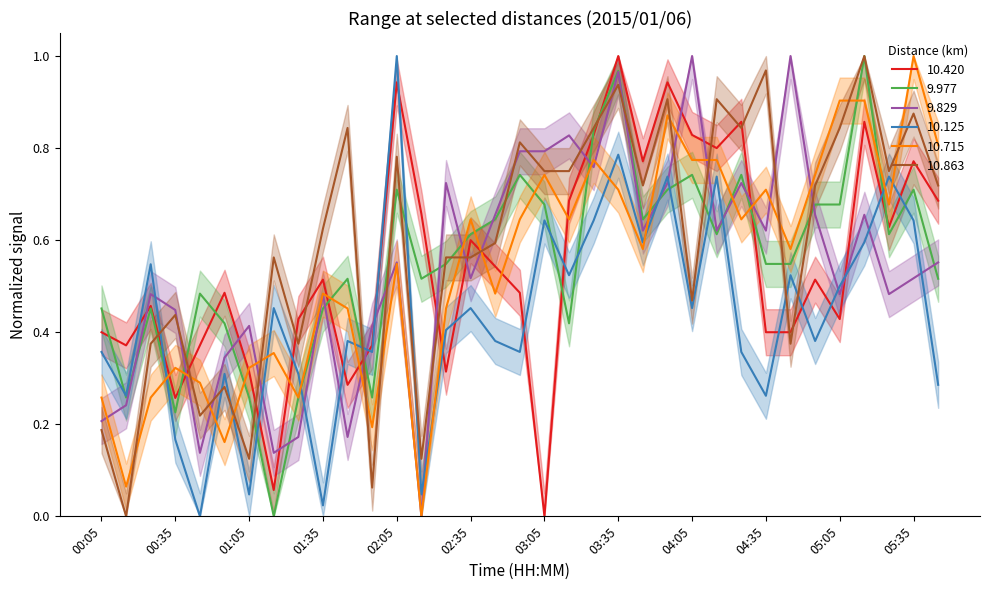

Reading left to right, extract all data points from this chart.

10.420: 00:05=0.4	00:15=0.4	00:25=0.5	00:35=0.3	00:45=0.4	00:55=0.5	01:05=0.3	01:15=0.1	01:25=0.4	01:35=0.5	01:45=0.3	01:55=0.4	02:05=0.9	02:15=0.7	02:25=0.3	02:35=0.6	02:45=0.5	02:55=0.5	03:05=0.0	03:15=0.7	03:25=0.8	03:35=1.0	03:45=0.8	03:55=0.9	04:05=0.8	04:15=0.8	04:25=0.9	04:35=0.4	04:45=0.4	04:55=0.5	05:05=0.4	05:15=0.9	05:25=0.6	05:35=0.8	05:45=0.7
9.977: 00:05=0.5	00:15=0.3	00:25=0.5	00:35=0.2	00:45=0.5	00:55=0.4	01:05=0.3	01:15=0.0	01:25=0.3	01:35=0.5	01:45=0.5	01:55=0.3	02:05=0.7	02:15=0.5	02:25=0.5	02:35=0.6	02:45=0.6	02:55=0.7	03:05=0.7	03:15=0.4	03:25=0.8	03:35=1.0	03:45=0.6	03:55=0.7	04:05=0.7	04:15=0.6	04:25=0.7	04:35=0.5	04:45=0.5	04:55=0.7	05:05=0.7	05:15=1.0	05:25=0.6	05:35=0.7	05:45=0.5
9.829: 00:05=0.2	00:15=0.2	00:25=0.5	00:35=0.4	00:45=0.1	00:55=0.3	01:05=0.4	01:15=0.1	01:25=0.2	01:35=0.5	01:45=0.2	01:55=0.4	02:05=0.6	02:15=0.0	02:25=0.7	02:35=0.5	02:45=0.7	02:55=0.8	03:05=0.8	03:15=0.8	03:25=0.8	03:35=1.0	03:45=0.6	03:55=0.7	04:05=1.0	04:15=0.6	04:25=0.7	04:35=0.6	04:45=1.0	04:55=0.7	05:05=0.5	05:15=0.7	05:25=0.5	05:35=0.5	05:45=0.6
10.125: 00:05=0.4	00:15=0.3	00:25=0.5	00:35=0.2	00:45=0.0	00:55=0.3	01:05=0.0	01:15=0.5	01:25=0.3	01:35=0.0	01:45=0.4	01:55=0.4	02:05=1.0	02:15=0.0	02:25=0.4	02:35=0.5	02:45=0.4	02:55=0.4	03:05=0.6	03:15=0.5	03:25=0.6	03:35=0.8	03:45=0.6	03:55=0.7	04:05=0.5	04:15=0.7	04:25=0.4	04:35=0.3	04:45=0.5	04:55=0.4	05:05=0.5	05:15=0.6	05:25=0.7	05:35=0.6	05:45=0.3
10.715: 00:05=0.3	00:15=0.1	00:25=0.3	00:35=0.3	00:45=0.3	00:55=0.2	01:05=0.3	01:15=0.4	01:25=0.3	01:35=0.5	01:45=0.5	01:55=0.2	02:05=0.5	02:15=0.0	02:25=0.5	02:35=0.6	02:45=0.5	02:55=0.6	03:05=0.7	03:15=0.6	03:25=0.8	03:35=0.7	03:45=0.6	03:55=0.9	04:05=0.8	04:15=0.8	04:25=0.6	04:35=0.7	04:45=0.6	04:55=0.7	05:05=0.9	05:15=0.9	05:25=0.7	05:35=1.0	05:45=0.8
10.863: 00:05=0.2	00:15=0.0	00:25=0.4	00:35=0.4	00:45=0.2	00:55=0.3	01:05=0.1	01:15=0.6	01:25=0.4	01:35=0.6	01:45=0.8	01:55=0.1	02:05=0.8	02:15=0.1	02:25=0.6	02:35=0.6	02:45=0.6	02:55=0.8	03:05=0.7	03:15=0.7	03:25=0.8	03:35=0.9	03:45=0.7	03:55=0.9	04:05=0.5	04:15=0.9	04:25=0.8	04:35=1.0	04:45=0.4	04:55=0.7	05:05=0.8	05:15=1.0	05:25=0.7	05:35=0.9	05:45=0.7